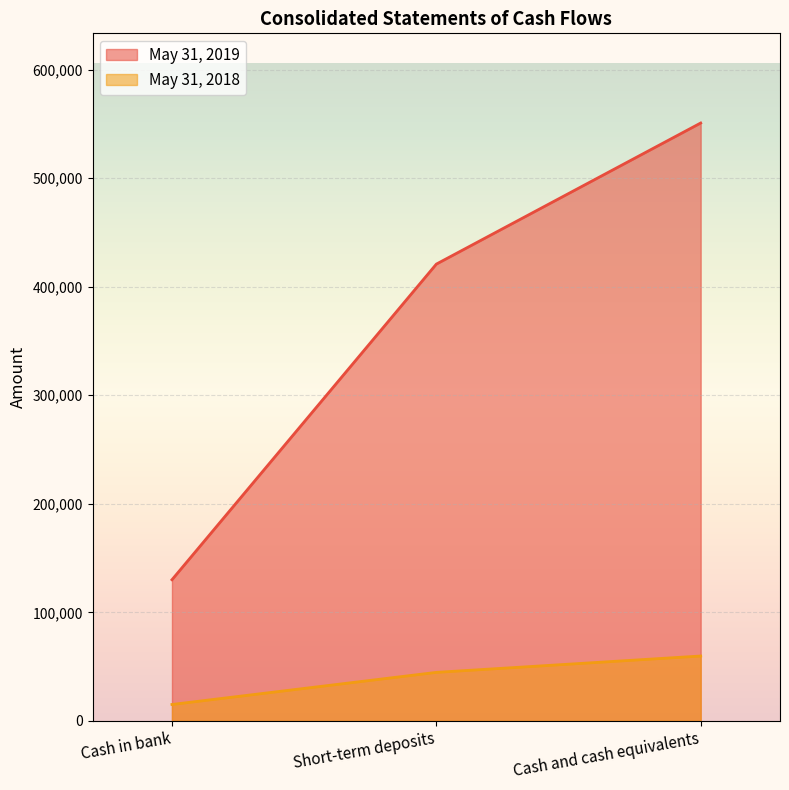

What is the highest value of the May 31, 2018 series?

59737